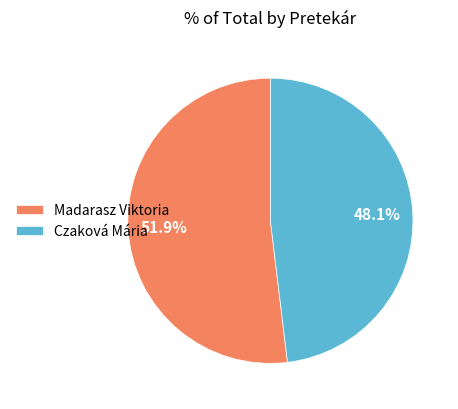

What percentage is NOT represented by Czaková Mária?

51.9%